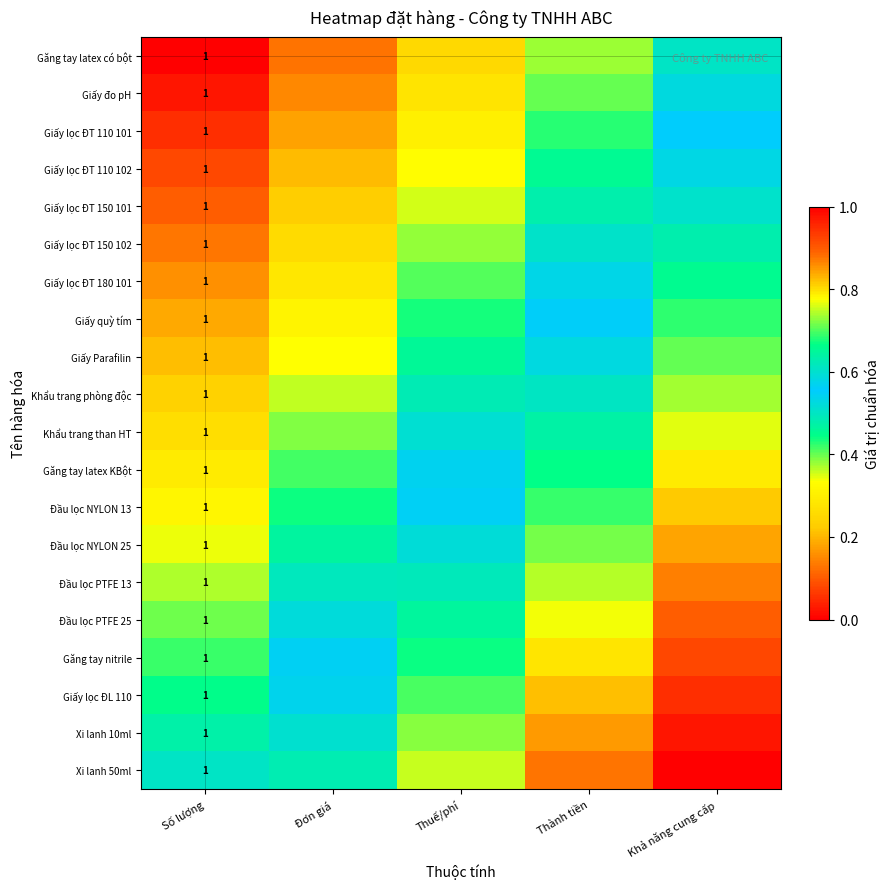

What is the difference between the maximum and second lowest values in the Găng tay latex KBột series?

0.4